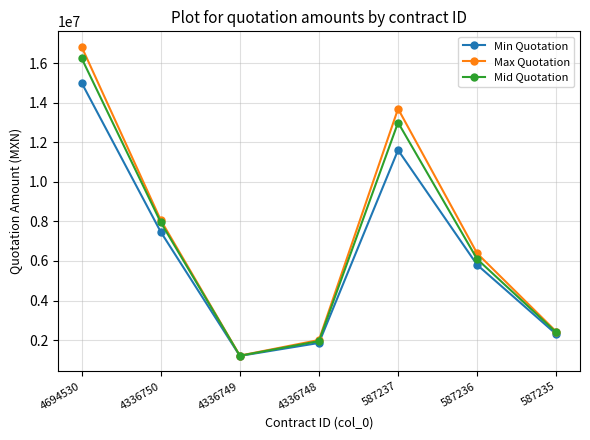

Which category has the lowest value across all series?

4336749